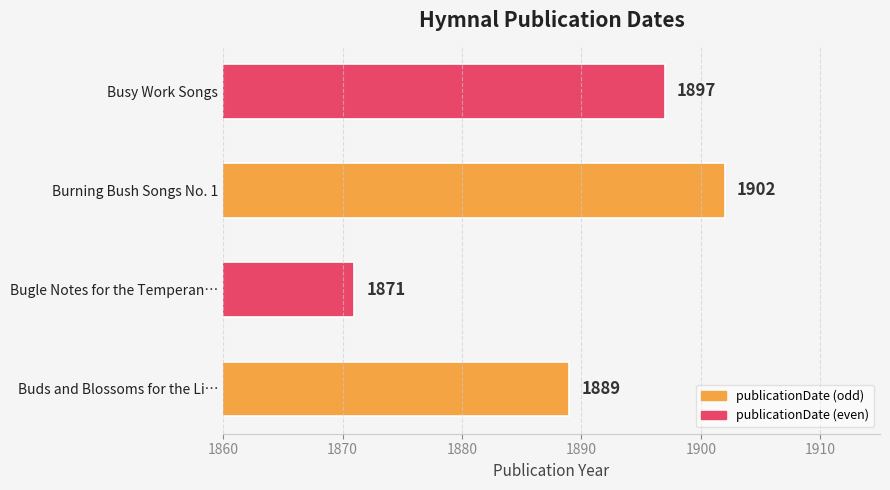

True or false: the data shows 1897 at Busy Work Songs.

True